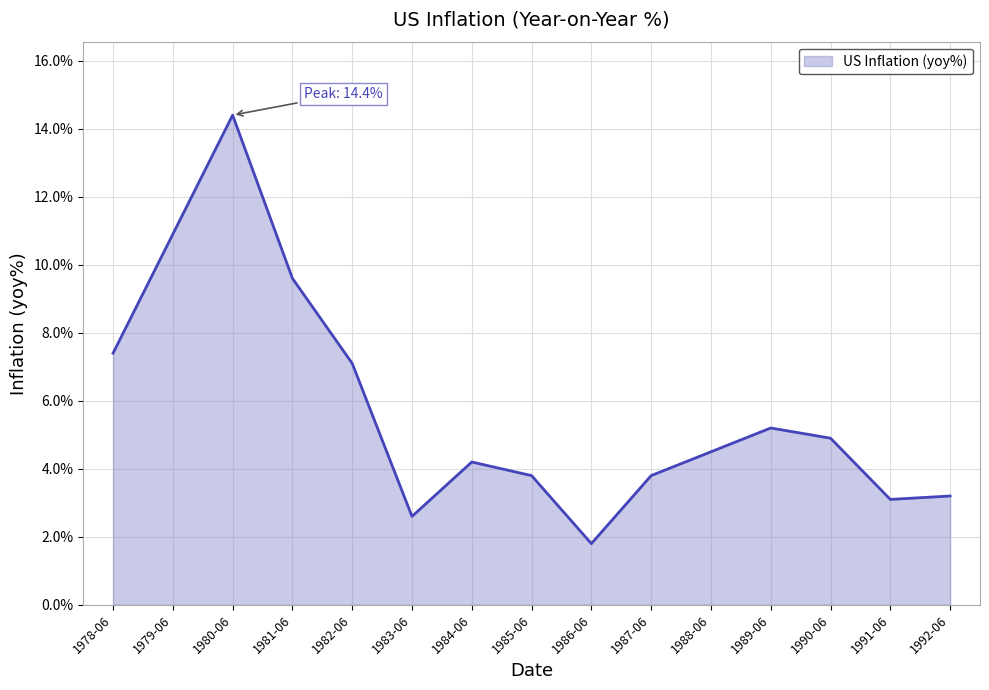

Is it true that the value at 1980-06 is 0.1?

False